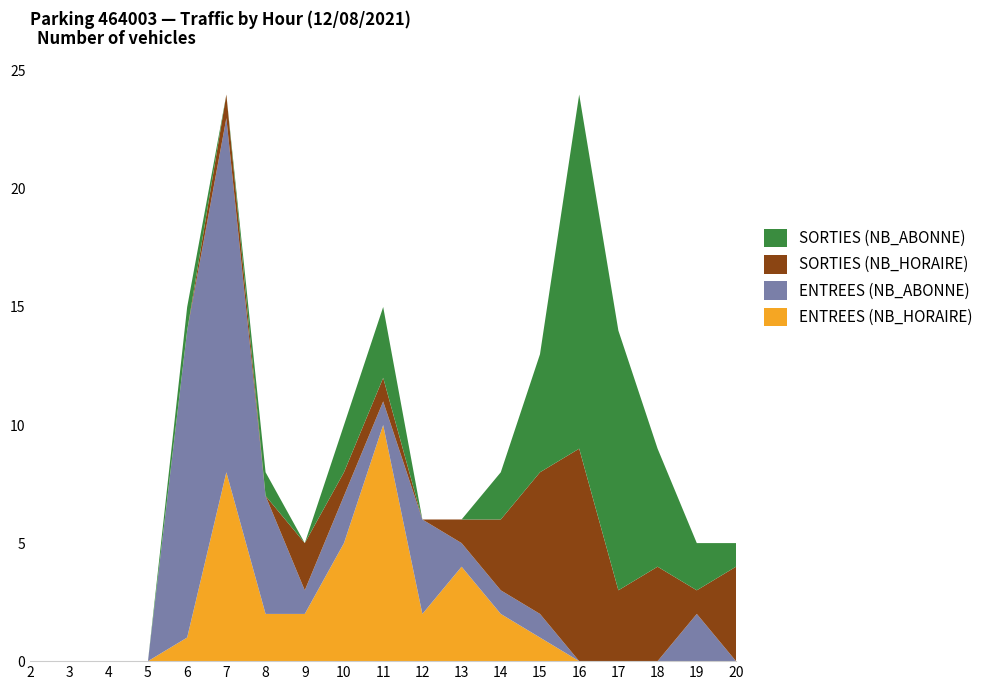

Reading left to right, extract all data points from this chart.

ENTREES (NB_HORAIRE): 2=0	3=0	4=0	5=0	6=1	7=8	8=2	9=2	10=5	11=10	12=2	13=4	14=2	15=1	16=0	17=0	18=0	19=0	20=0
ENTREES (NB_ABONNE): 2=0	3=0	4=0	5=0	6=13	7=15	8=5	9=1	10=2	11=1	12=4	13=1	14=1	15=1	16=0	17=0	18=0	19=2	20=0
SORTIES (NB_HORAIRE): 2=0	3=0	4=0	5=0	6=0	7=1	8=0	9=2	10=1	11=1	12=0	13=1	14=3	15=6	16=9	17=3	18=4	19=1	20=4
SORTIES (NB_ABONNE): 2=0	3=0	4=0	5=0	6=1	7=0	8=1	9=0	10=2	11=3	12=0	13=0	14=2	15=5	16=15	17=11	18=5	19=2	20=1